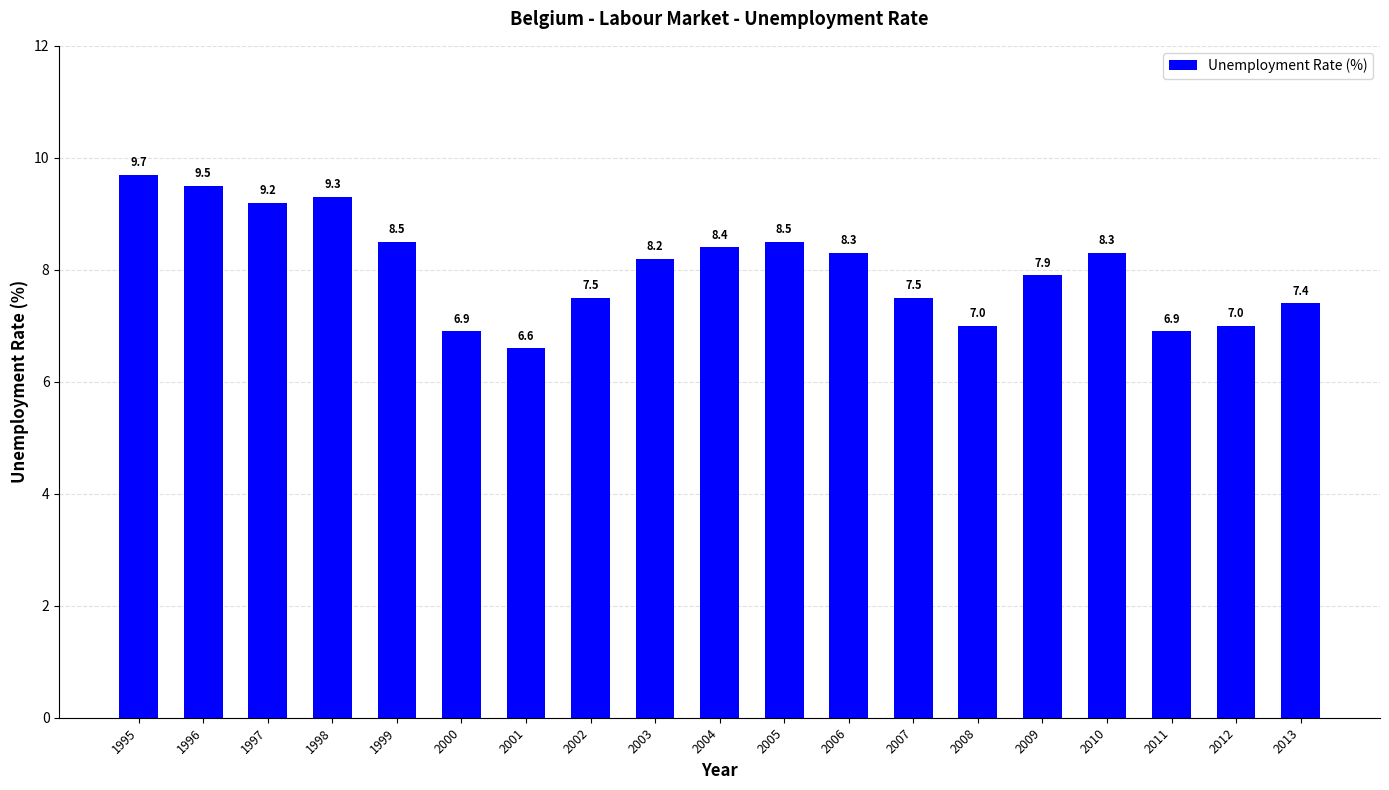

Reading right to left, transcribe all the data shown in this chart.

7.4	7.0	6.9	8.3	7.9	7.0	7.5	8.3	8.5	8.4	8.2	7.5	6.6	6.9	8.5	9.3	9.2	9.5	9.7